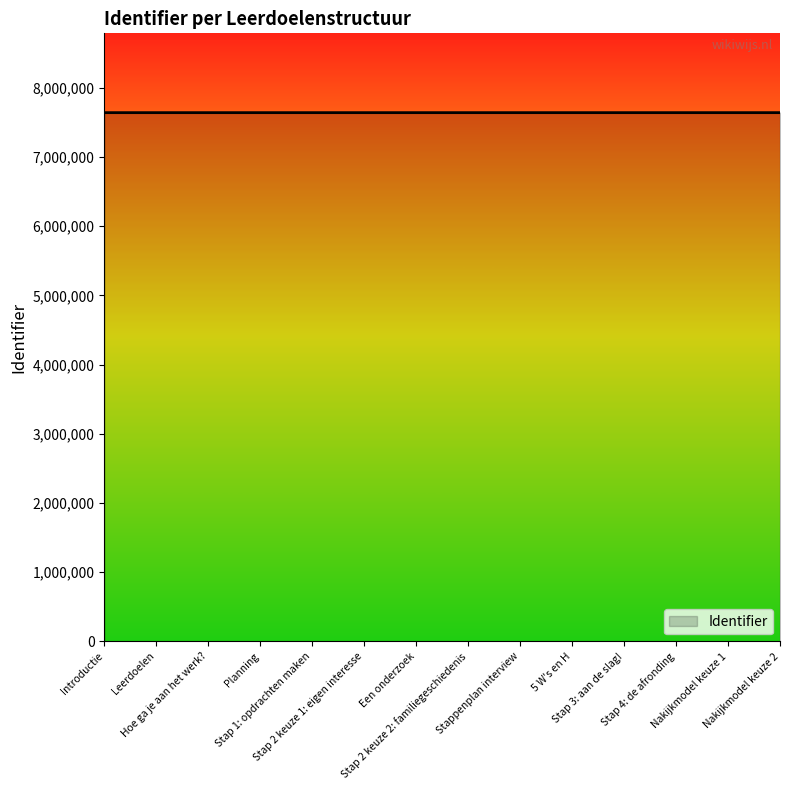

What is the greatest value displayed?

7642237